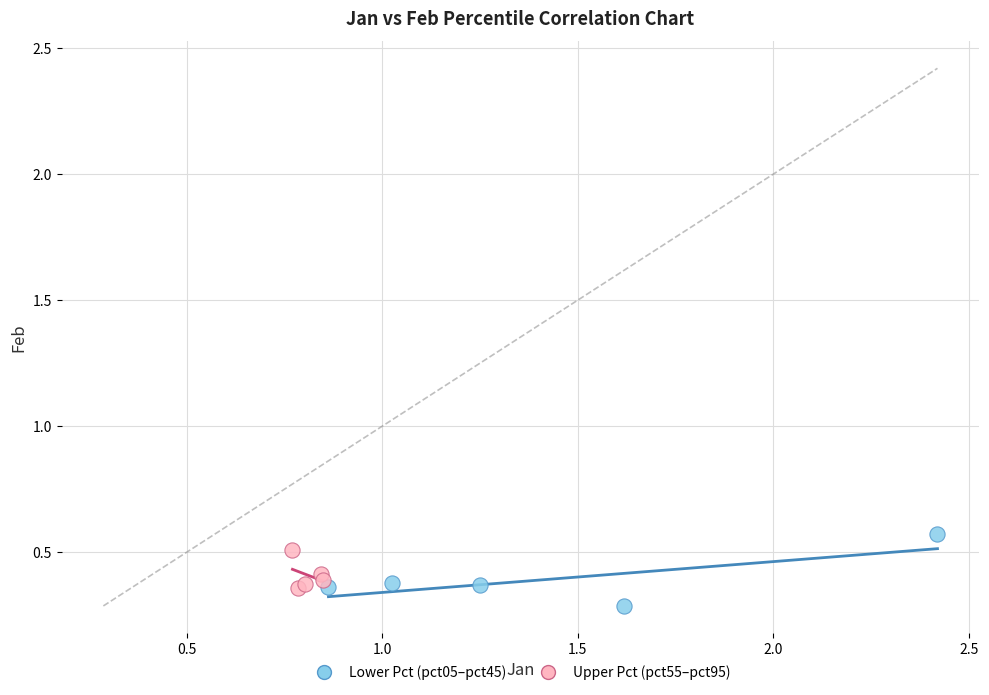

Which series contains the highest Y value?

Lower Pct (pct05–pct45)